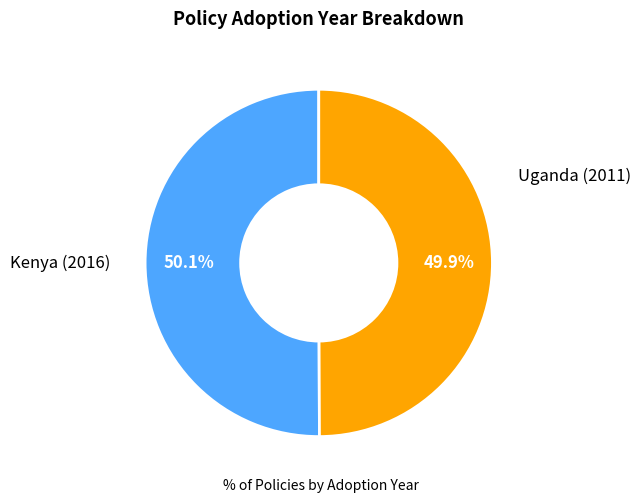

Is there any slice that represents more than half of the pie?

Yes